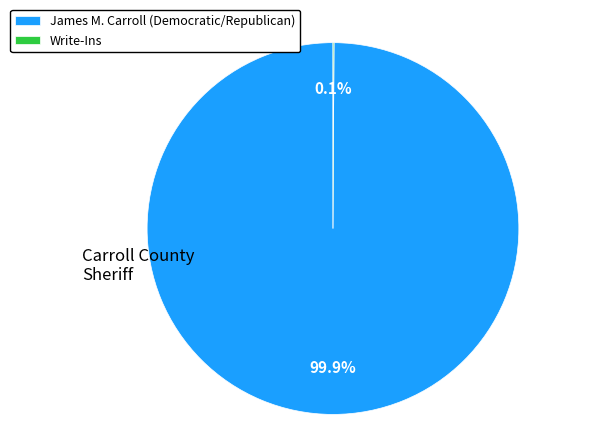

Is there any slice that represents more than half of the pie?

Yes